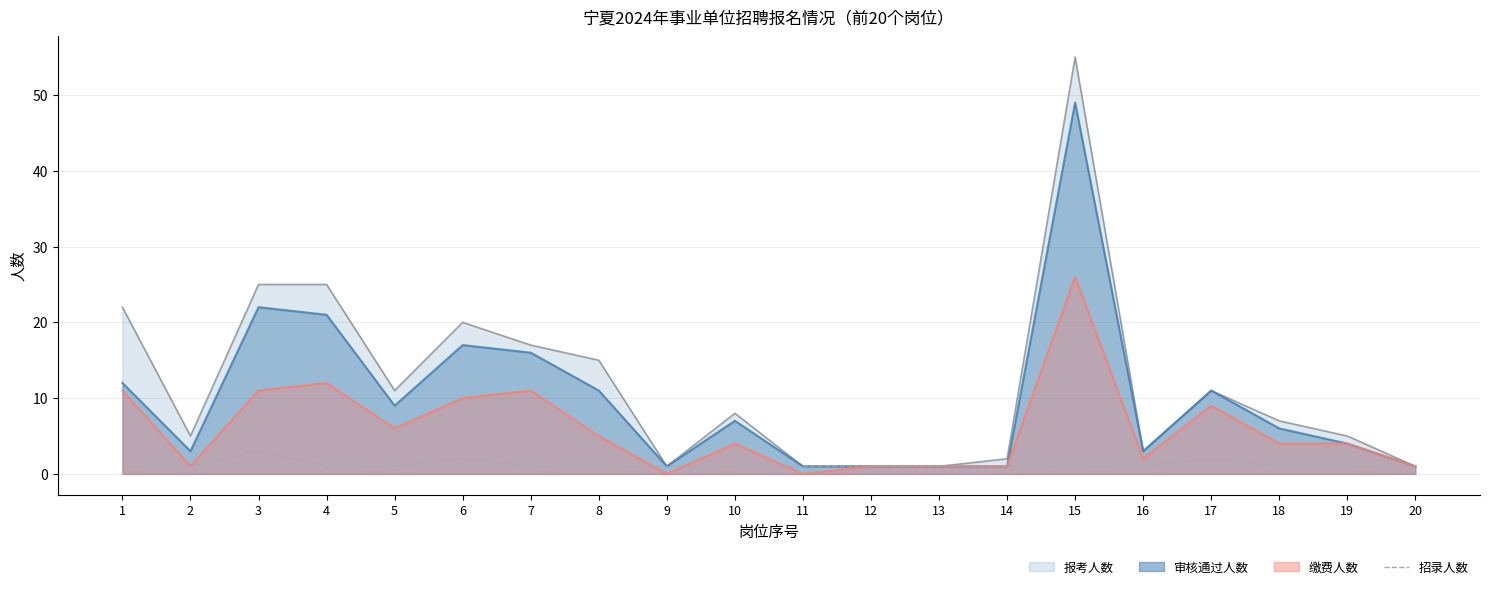

Where is the data nearest to the value 2?

6